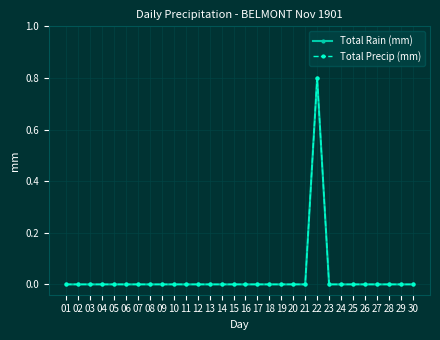

At how many categories does at least one series exceed 0?

1